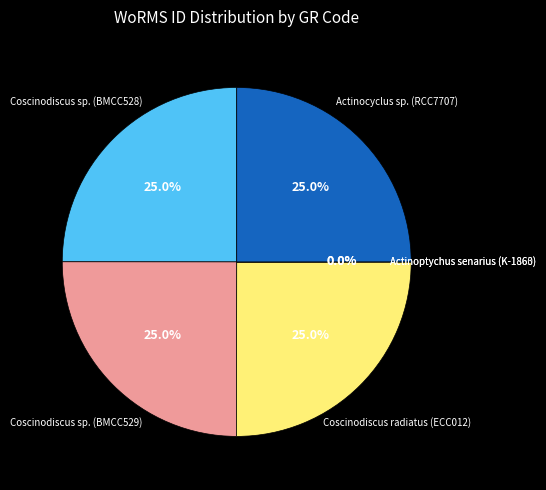

Which category has the biggest portion of the pie?

Coscinodiscus radiatus (ECC012)